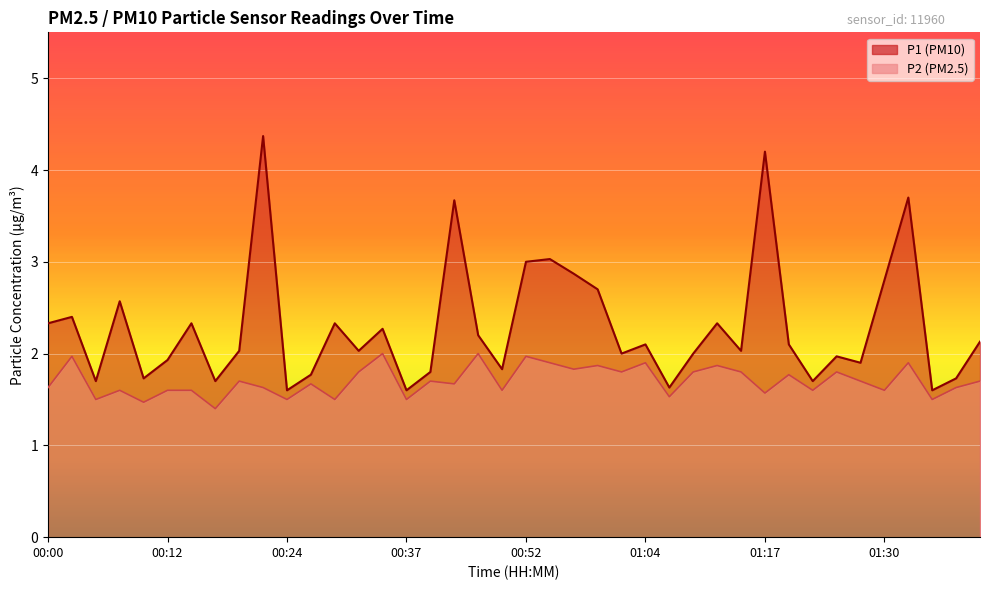

What is the smallest value displayed?

1.4